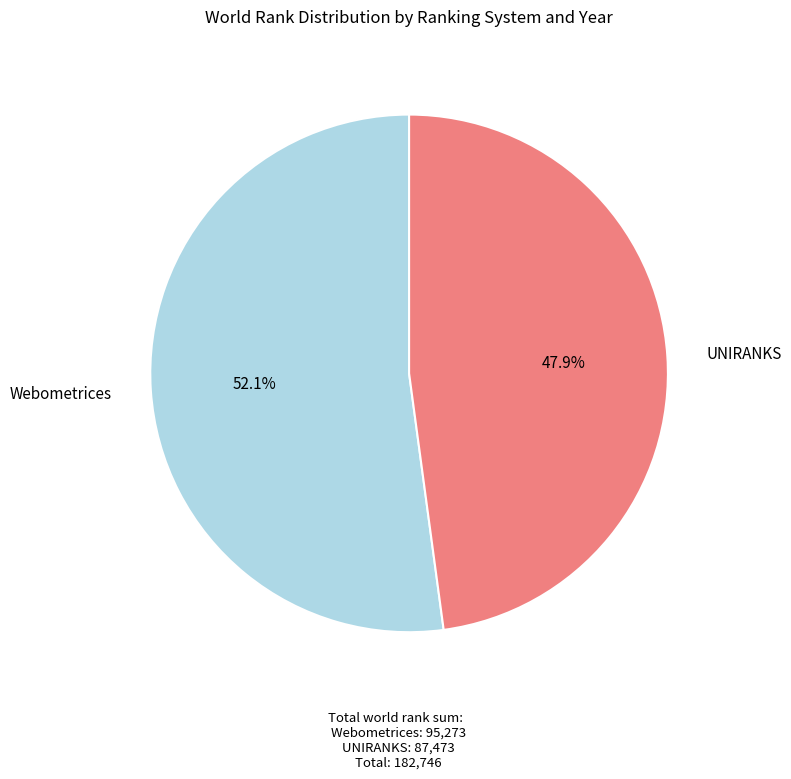

Does any single category account for the majority?

Yes